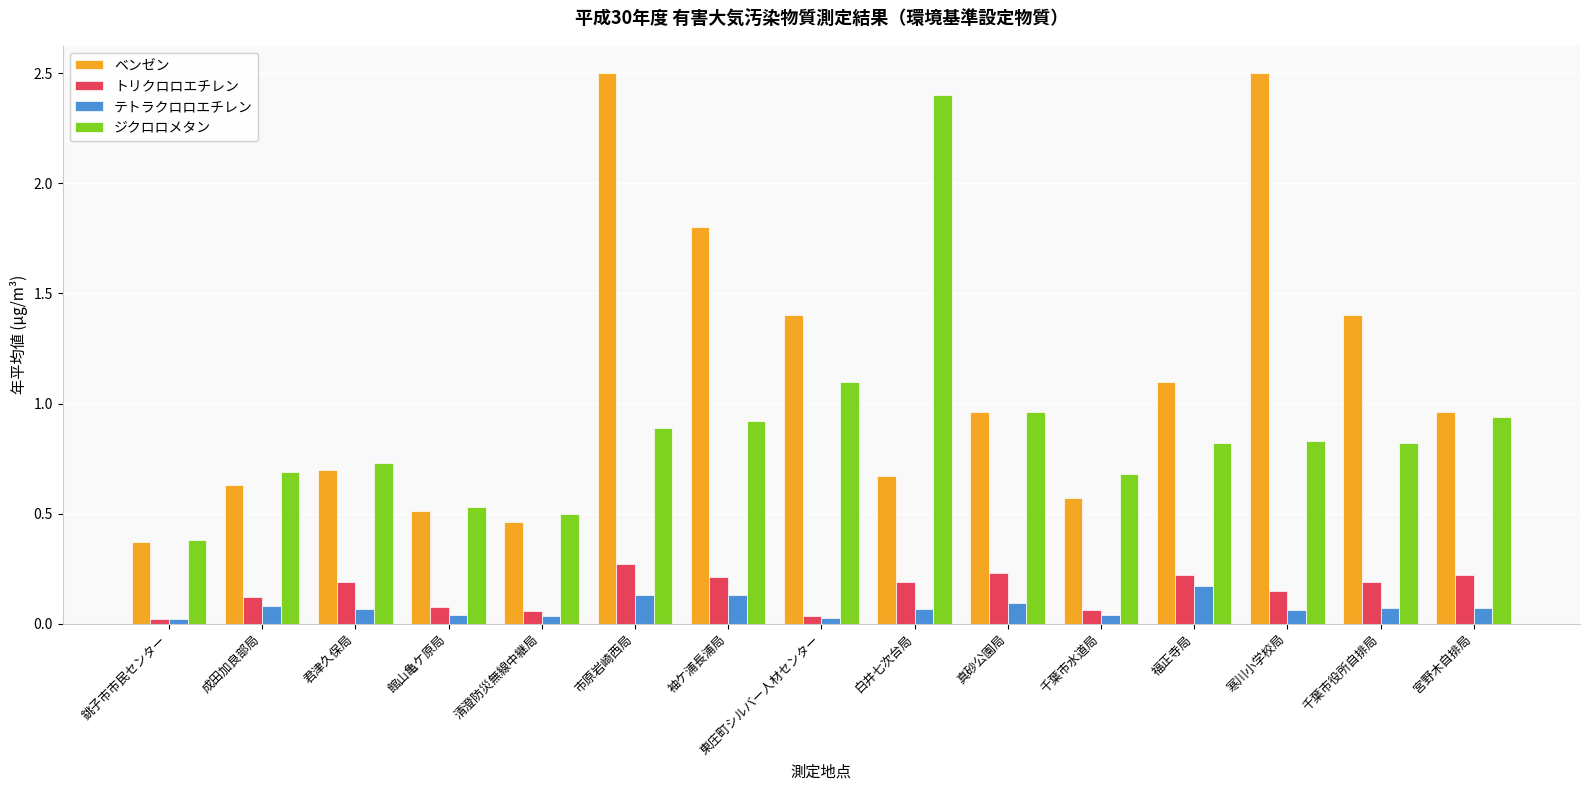

What is the sum of the ベンゼン values at 白井七次台局 and 福正寺局?

1.8